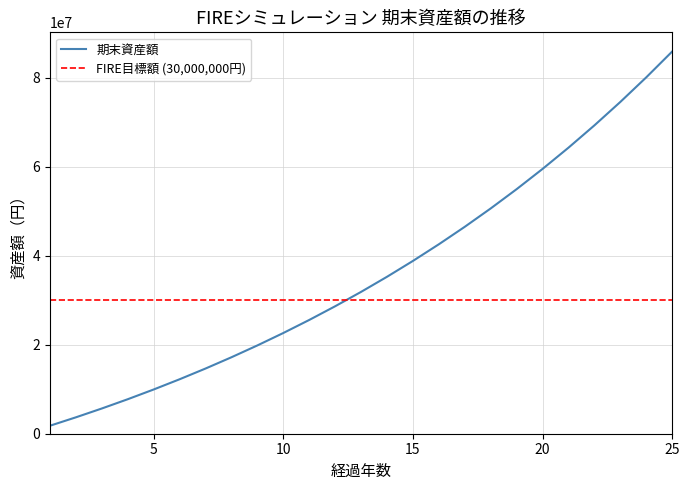

Reading left to right, extract all data points from this chart.

1800000.0	3690000.0	5674500.0	7758225.0	9946136.2	12243443.1	14655615.2	17188396.0	19847815.8	22640206.6	25572216.9	28650827.7	31883369.1	35277537.6	38841414.5	42583485.2	46512659.4	50638292.4	54970207.0	59518717.4	64294653.3	69309385.9	74574855.2	80103598.0	85908777.9